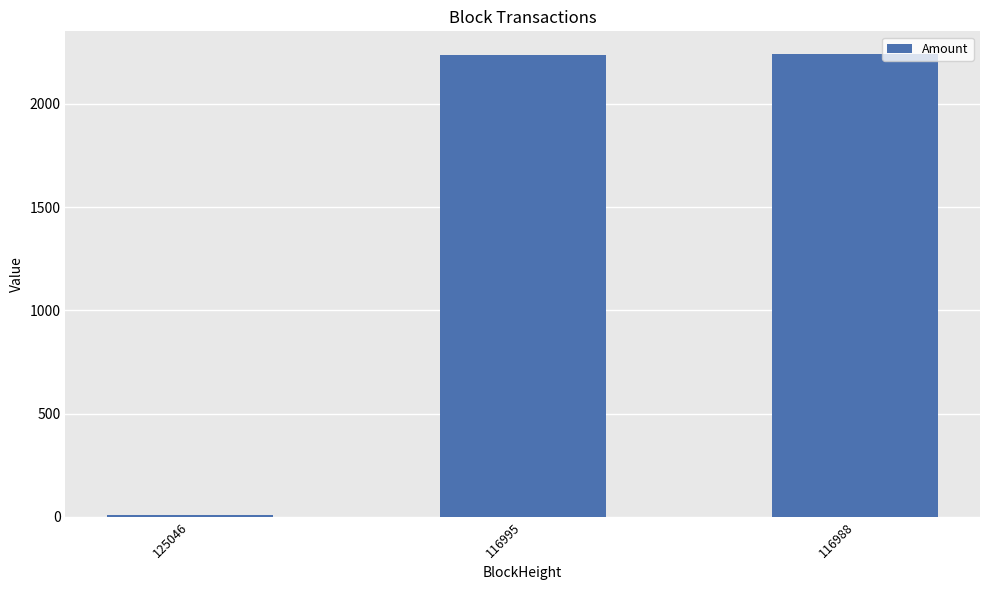

The chart shows a value of 1315.6 at 116988. True or false?

False